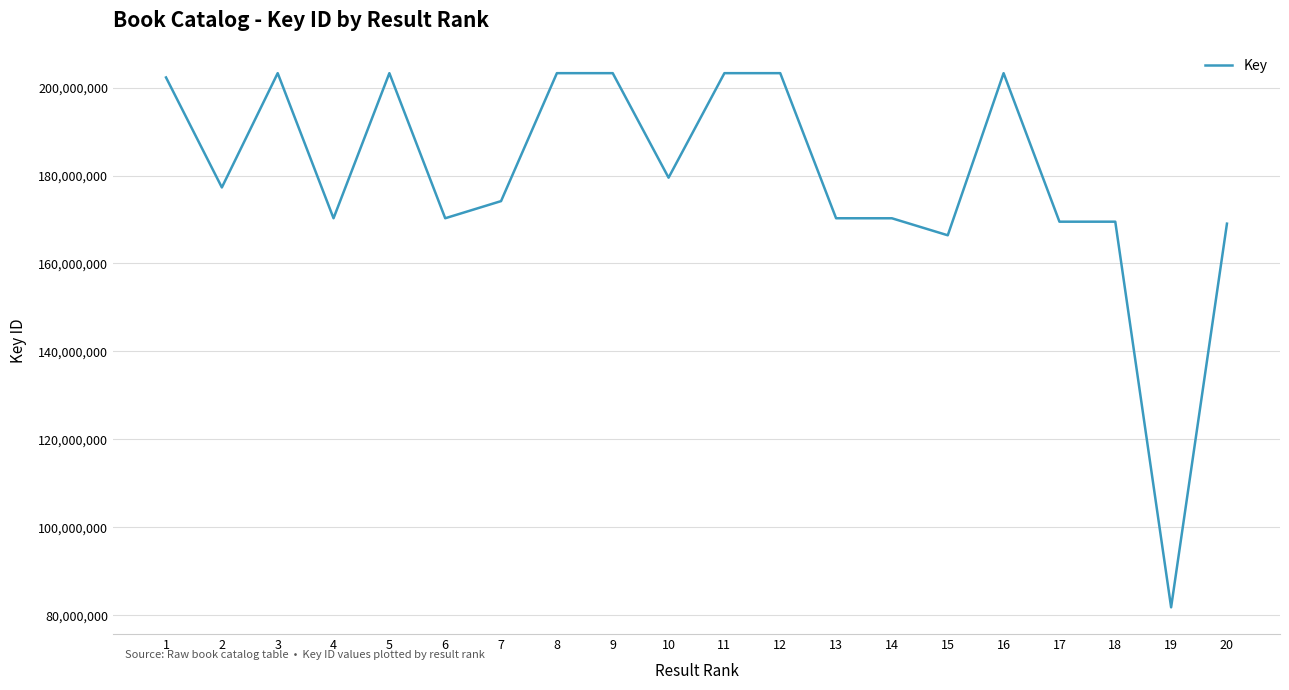

Between 10 and 6, which is larger?

10